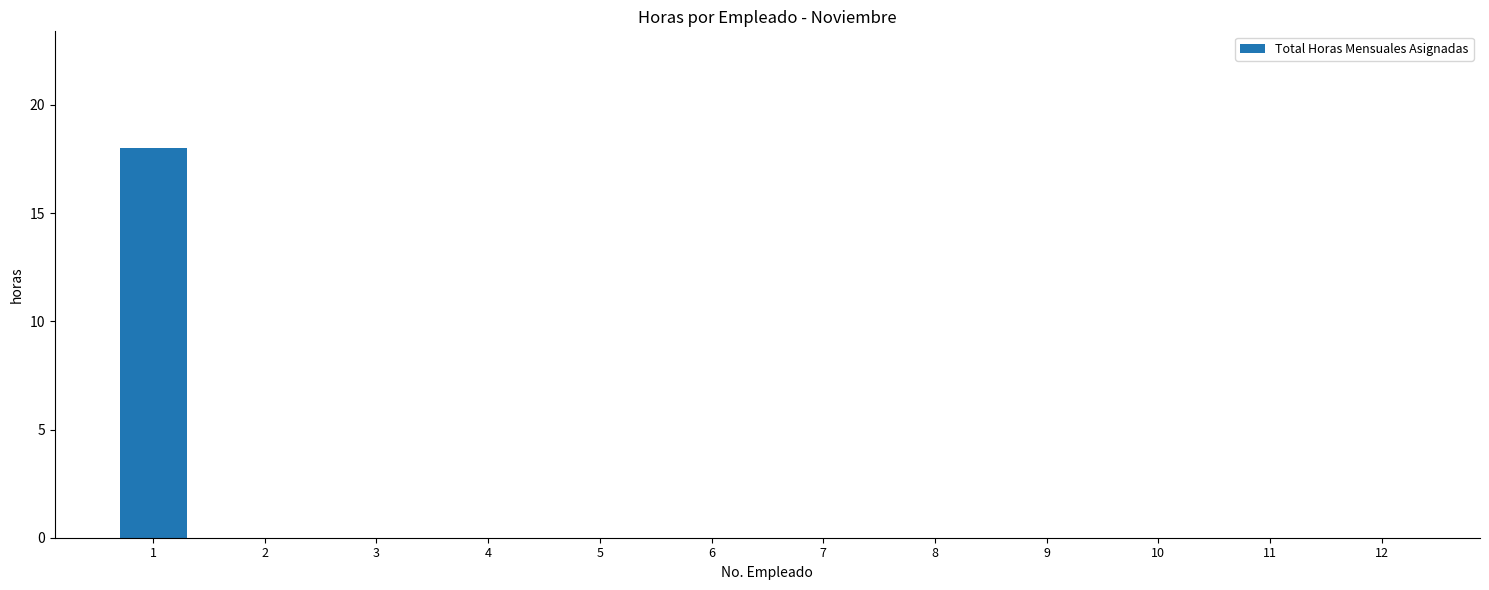

How many data points does each series have?

12